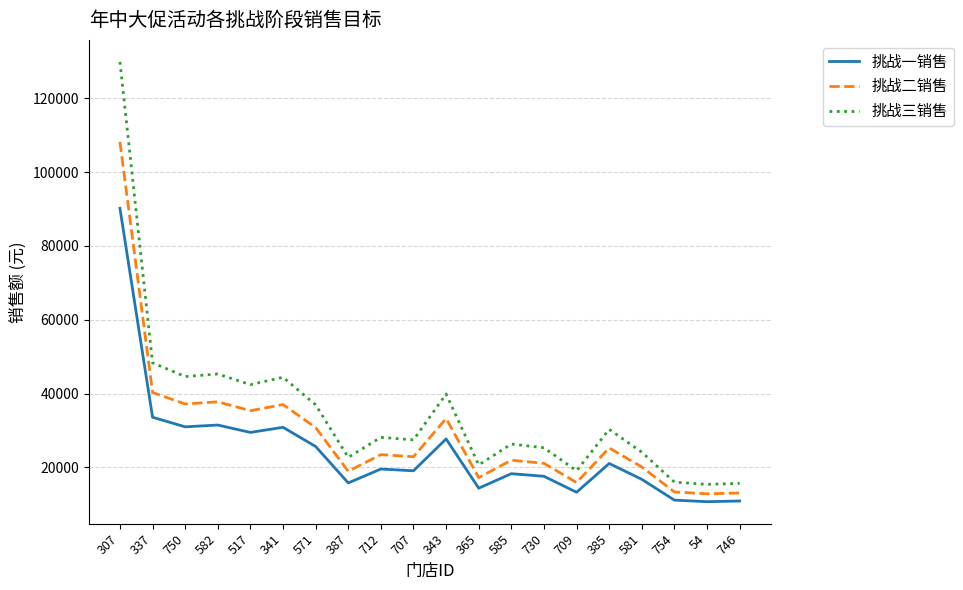

Read the 挑战二销售 value at 754.

13315.6